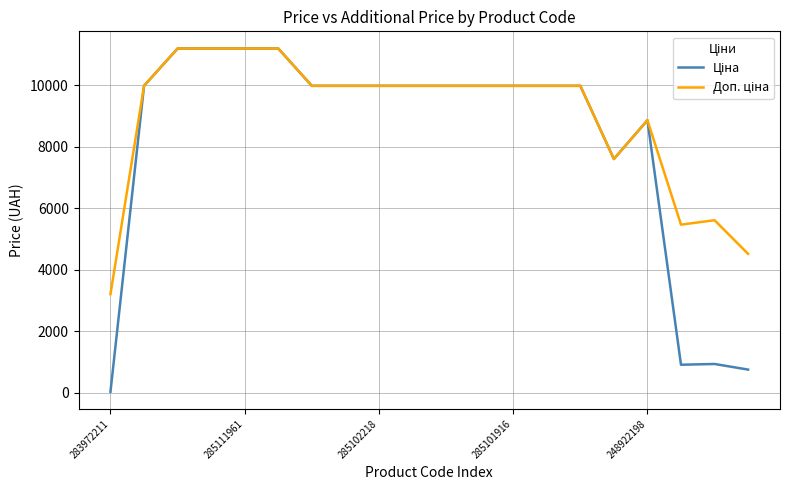

What is the maximum value shown in the chart?

11188.2